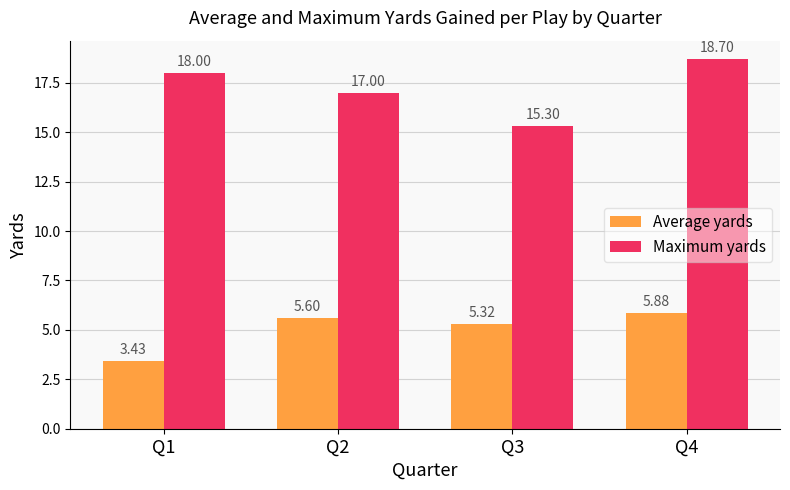

Which series changed the most between Q2 and Q4?

Maximum yards